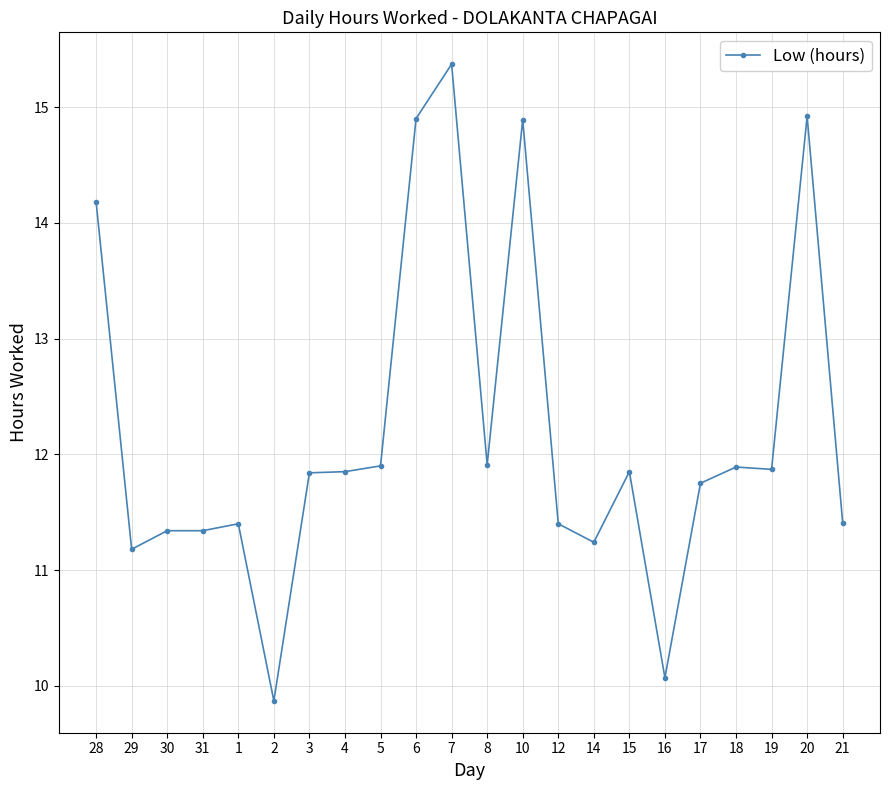

The value at 21 is 5.2. True or false?

False